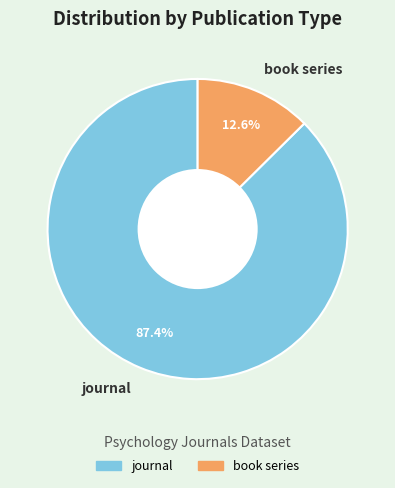

How many slices are in this pie chart?

2